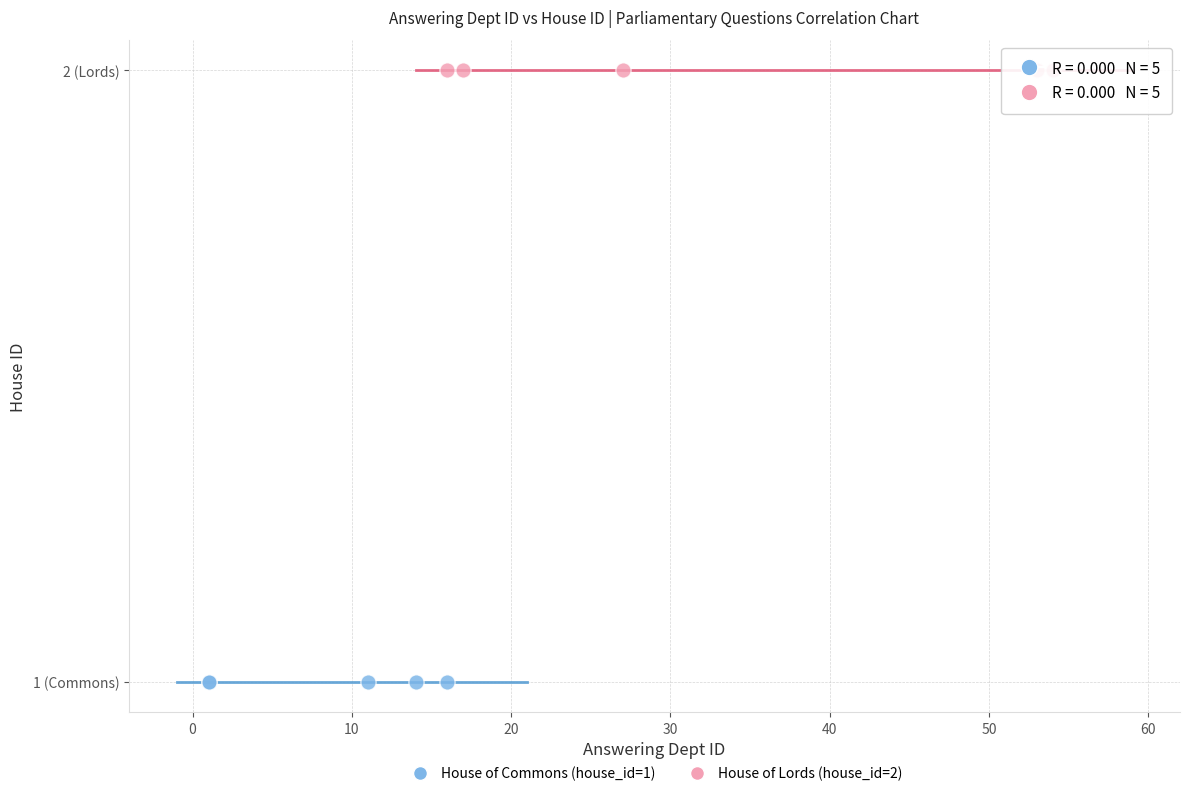

What are all the series names shown in the legend?

House of Commons (house_id=1), House of Lords (house_id=2)